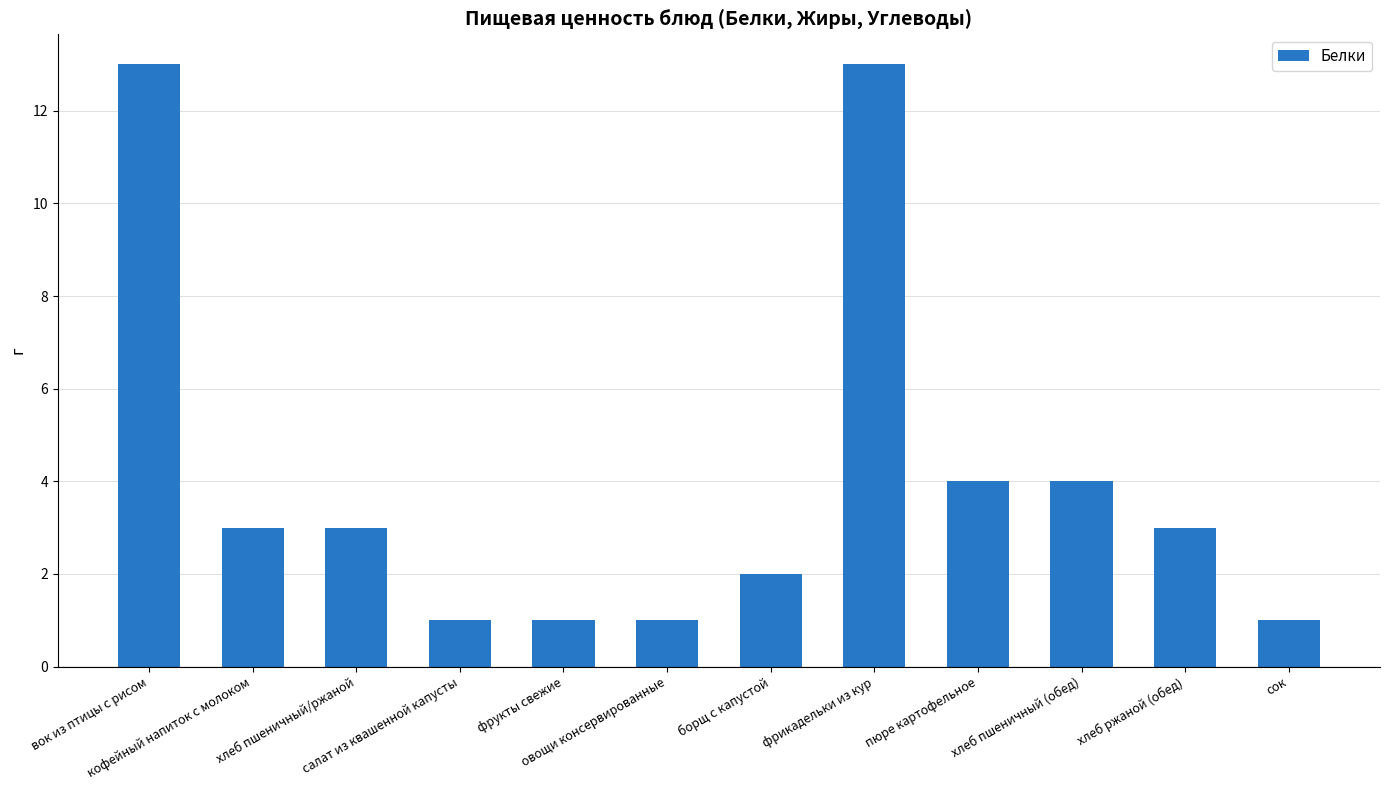

Read the value at хлеб пшеничный/ржаной.

3